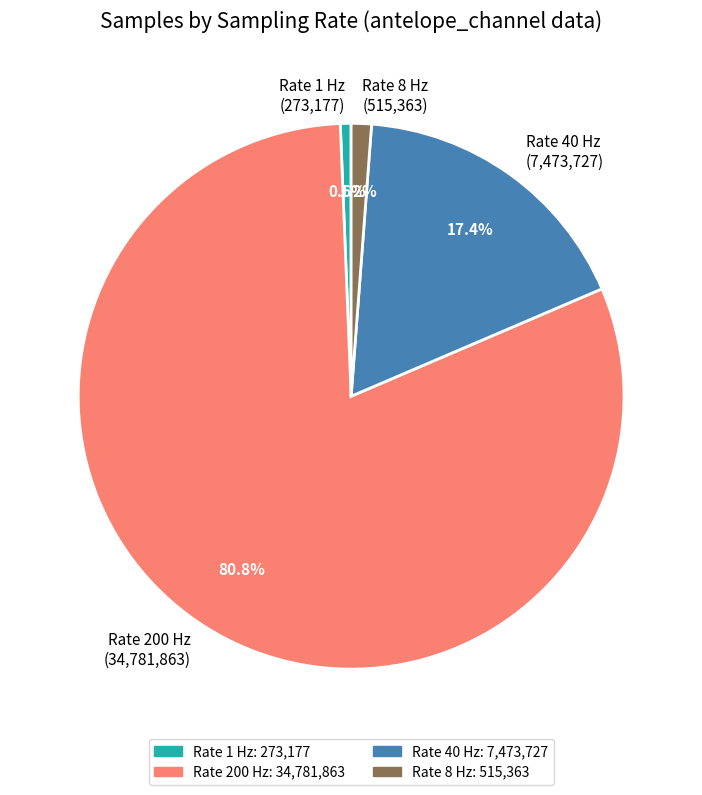

Does any single category account for the majority?

Yes